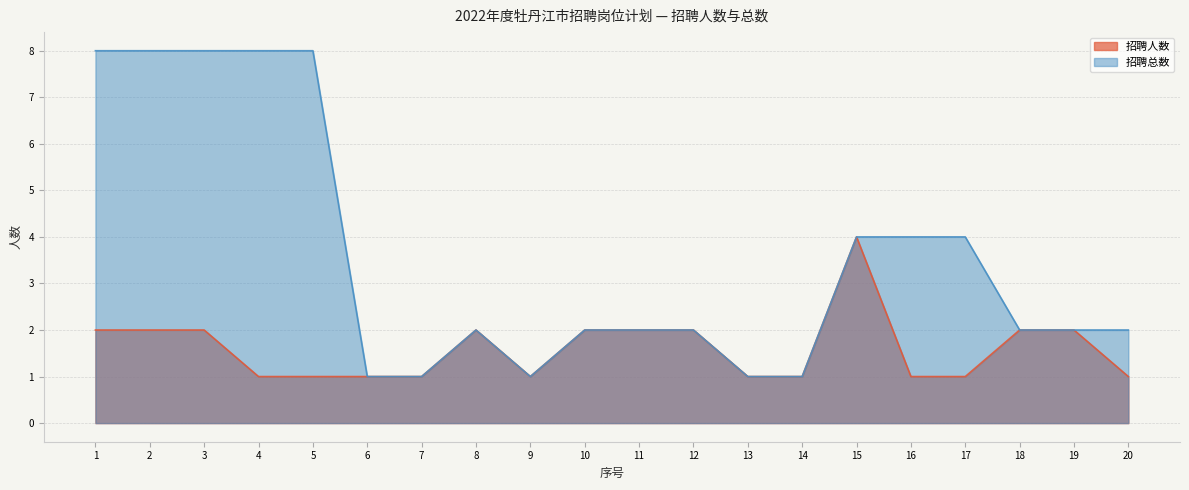

Rank the categories by 招聘人数 value from highest to lowest.

15, 1, 2, 3, 8, 10, 11, 12, 18, 19, 4, 5, 6, 7, 9, 13, 14, 16, 17, 20